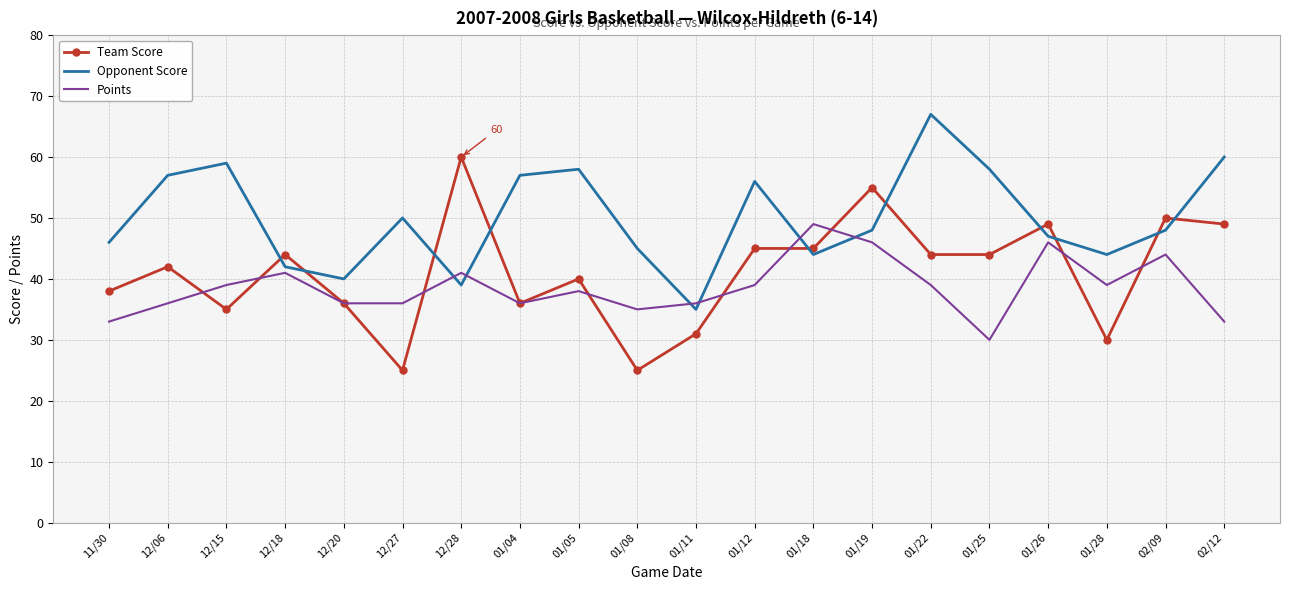

Reading left to right, extract all data points from this chart.

Team Score: 11/30=38	12/06=42	12/15=35	12/18=44	12/20=36	12/27=25	12/28=60	01/04=36	01/05=40	01/08=25	01/11=31	01/12=45	01/18=45	01/19=55	01/22=44	01/25=44	01/26=49	01/28=30	02/09=50	02/12=49
Opponent Score: 11/30=46	12/06=57	12/15=59	12/18=42	12/20=40	12/27=50	12/28=39	01/04=57	01/05=58	01/08=45	01/11=35	01/12=56	01/18=44	01/19=48	01/22=67	01/25=58	01/26=47	01/28=44	02/09=48	02/12=60
Points: 11/30=33	12/06=36	12/15=39	12/18=41	12/20=36	12/27=36	12/28=41	01/04=36	01/05=38	01/08=35	01/11=36	01/12=39	01/18=49	01/19=46	01/22=39	01/25=30	01/26=46	01/28=39	02/09=44	02/12=33